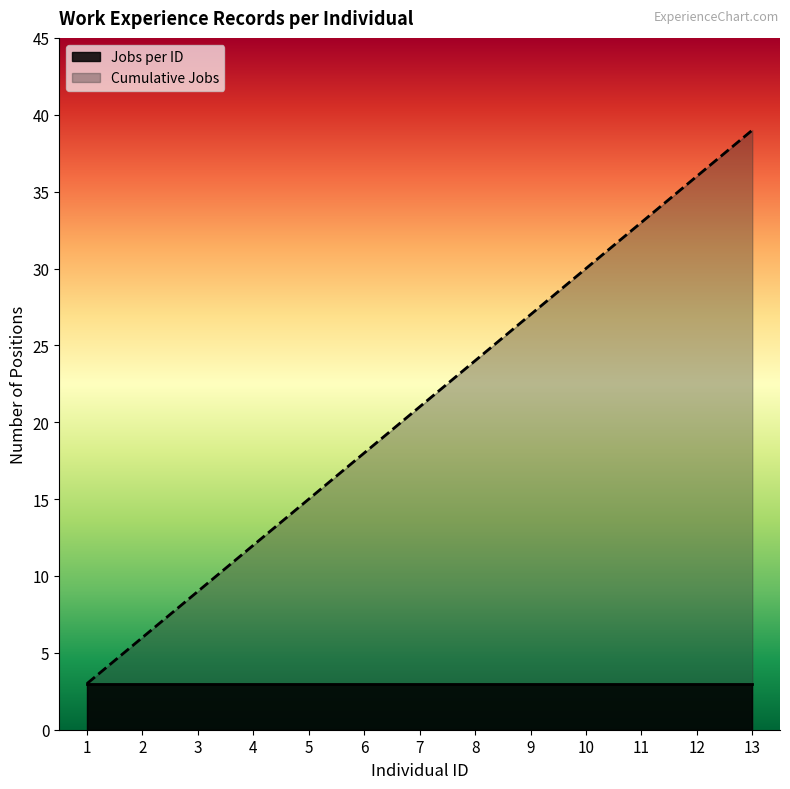

Rank the categories by value from lowest to highest.

1, 2, 3, 4, 5, 6, 7, 8, 9, 10, 11, 12, 13